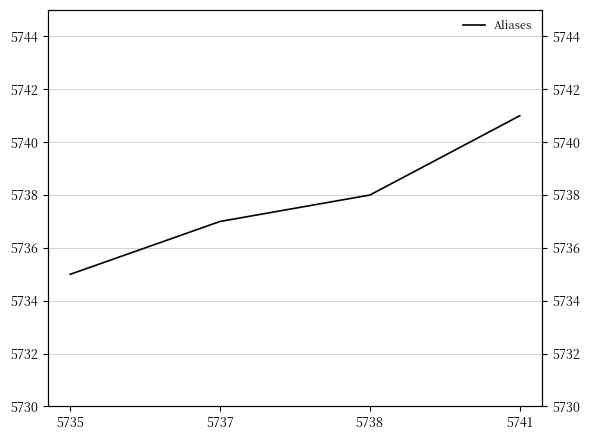

List the labels in order of value, smallest first.

5735, 5737, 5738, 5741